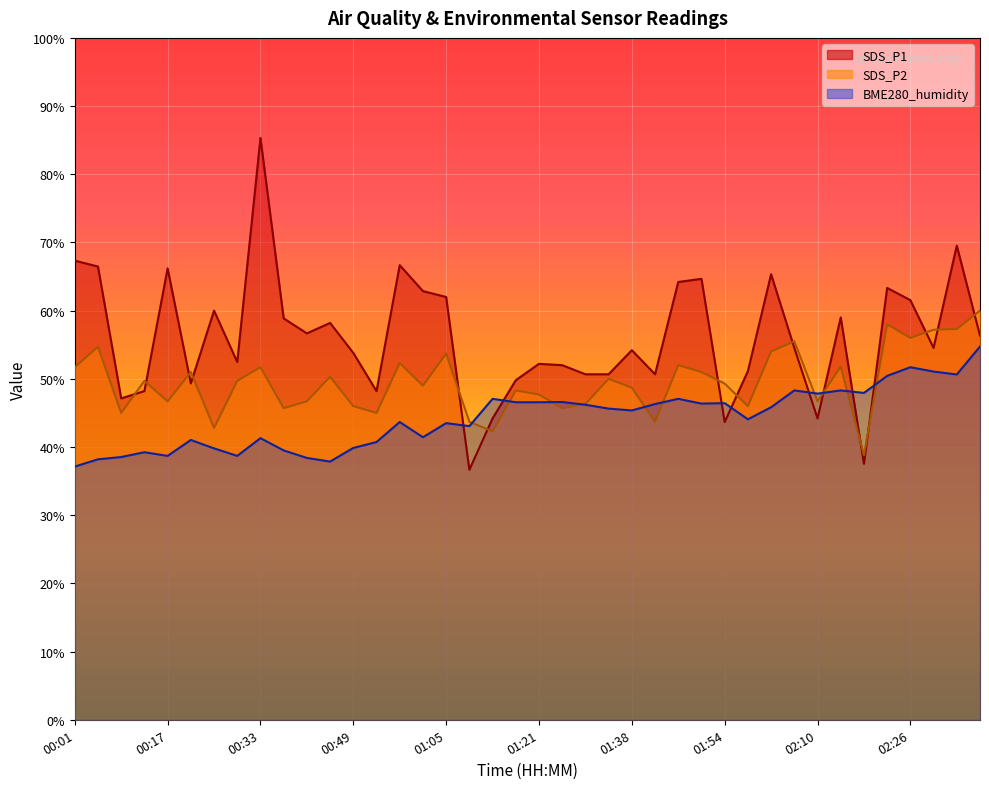

How many categories are shown in the chart?

40